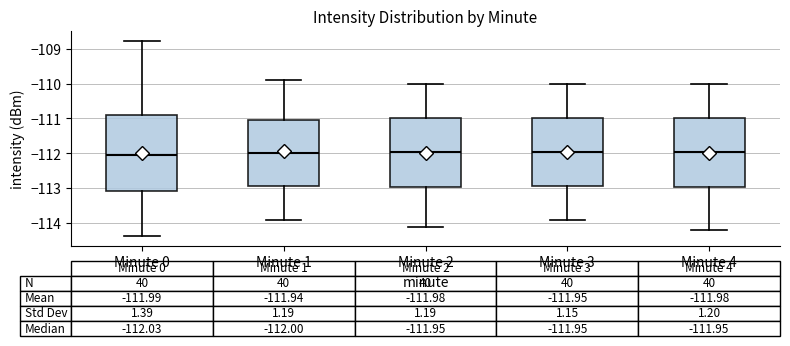

Which box is the tallest, from its lower edge to its upper edge?

Minute 0